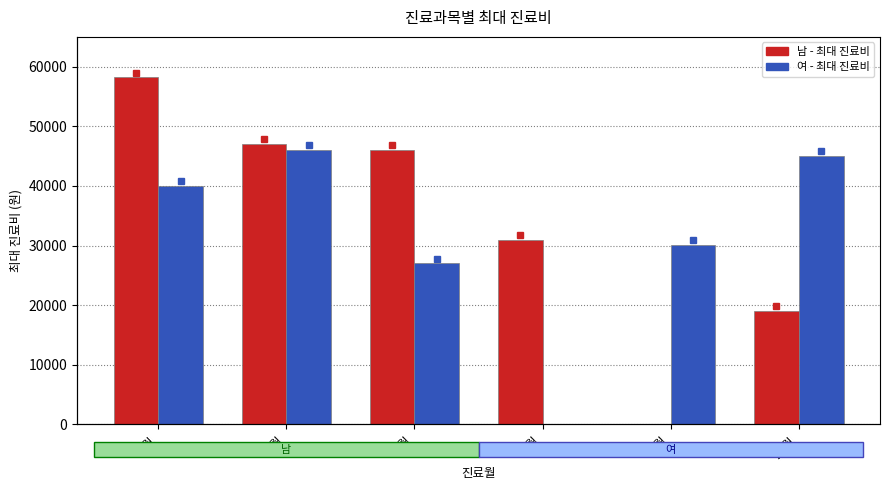

What is the approximate value of 여 at 1월, to the nearest 100?

40000